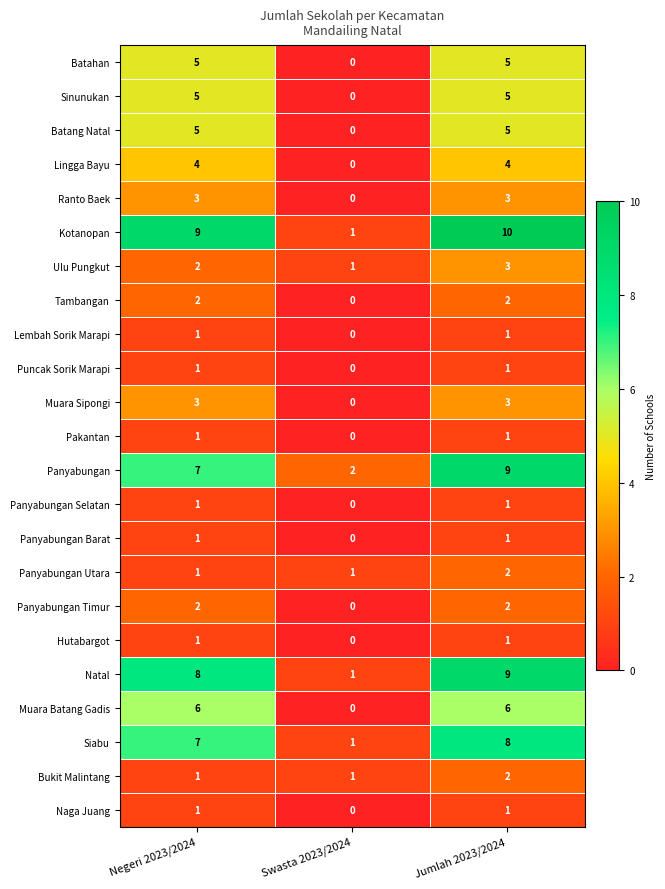

What is the sum of all Muara Batang Gadis values?

12